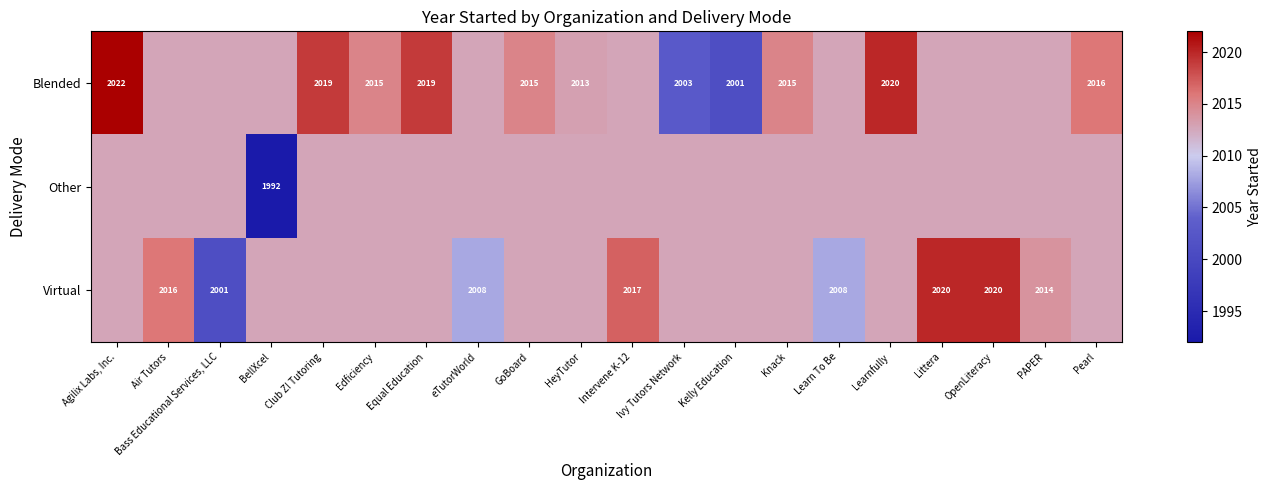

The value of Blended at Pearl is 2016.0. True or false?

True